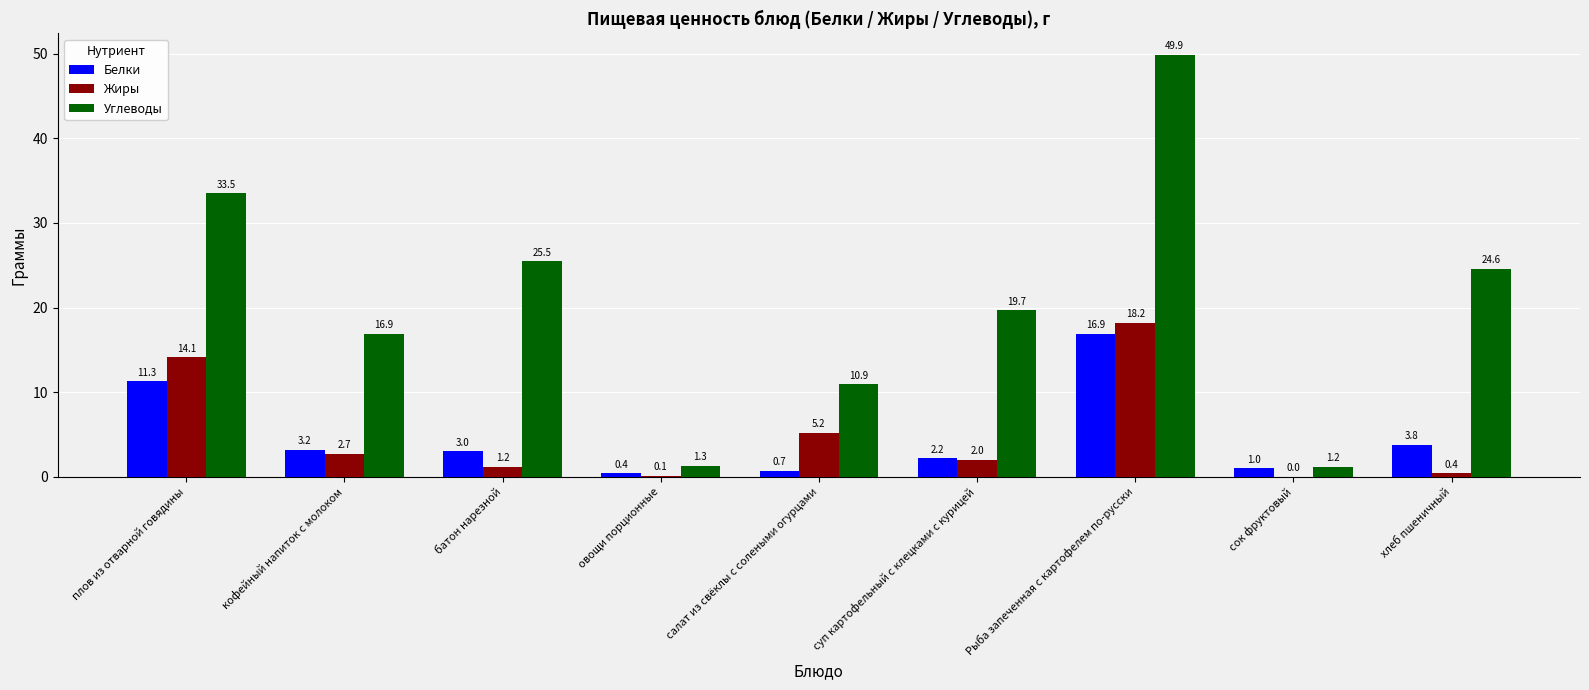

What is the sum of the Жиры values at Рыба запеченная с картофелем по-русски and хлеб пшеничный?

18.6